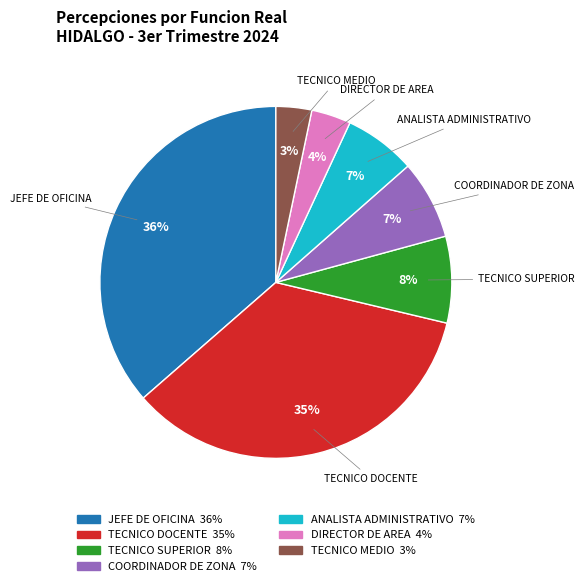

Is there any slice that represents more than half of the pie?

No